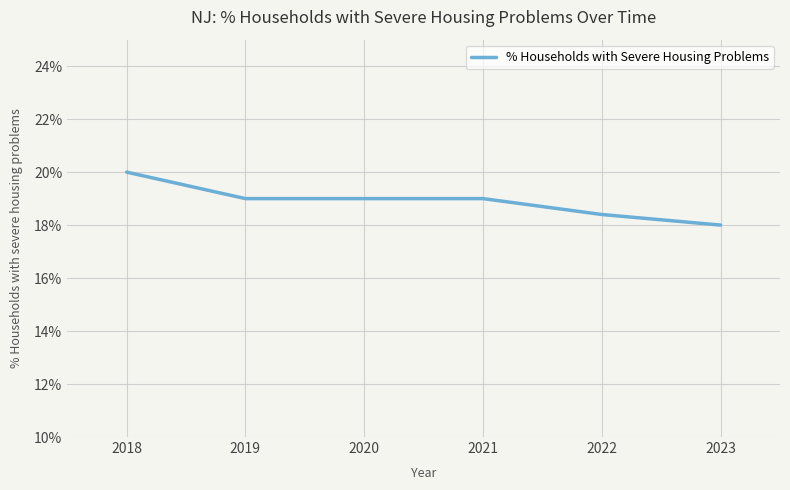

True or false: there are more than 2 points higher than both neighbors.

False